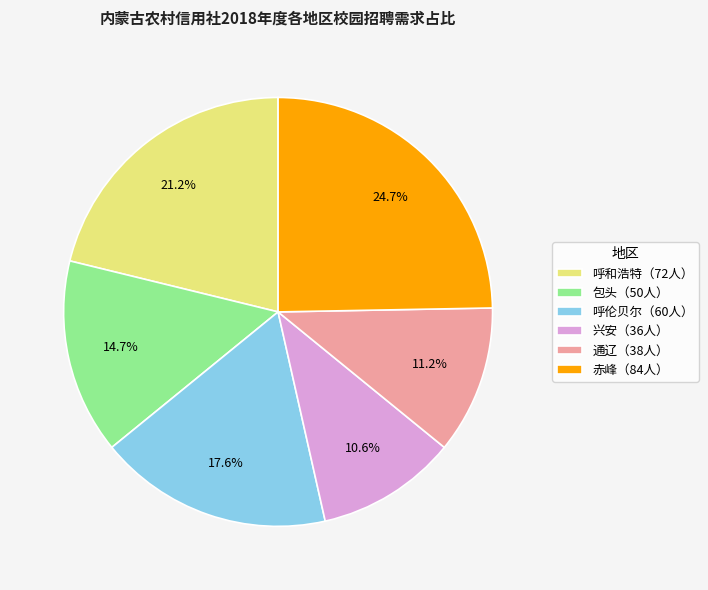

What percentage is NOT represented by 包头（50人）?

85.3%